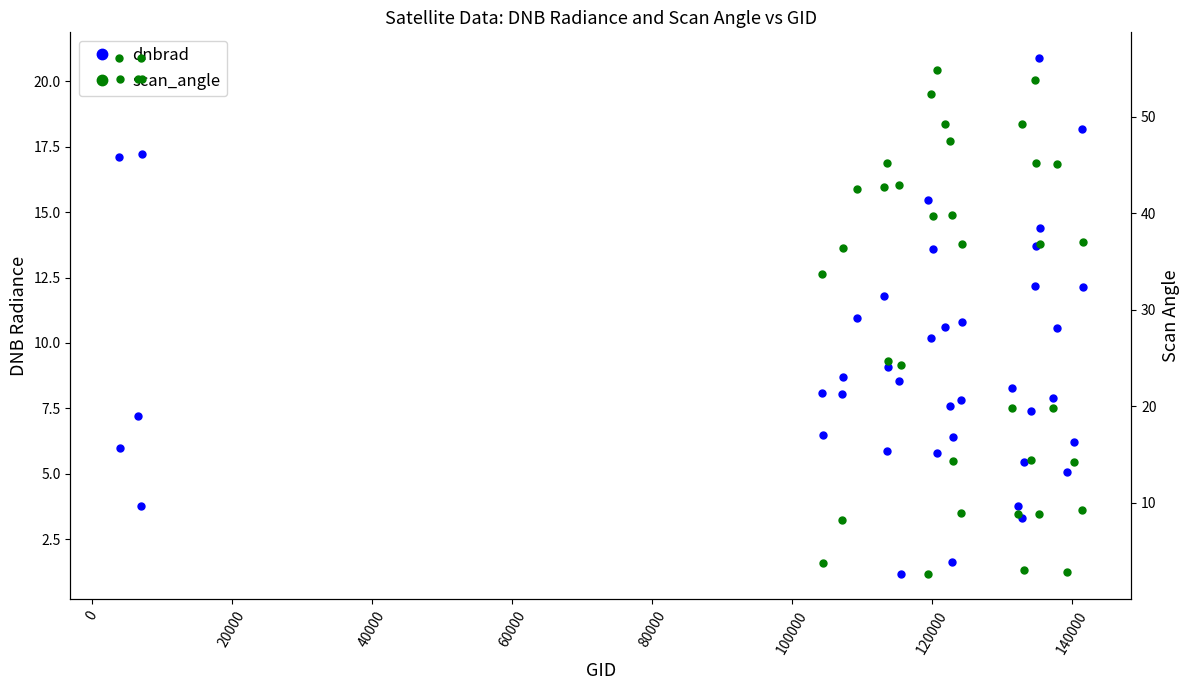

At which category does dnbrad reach its first local peak?

20000